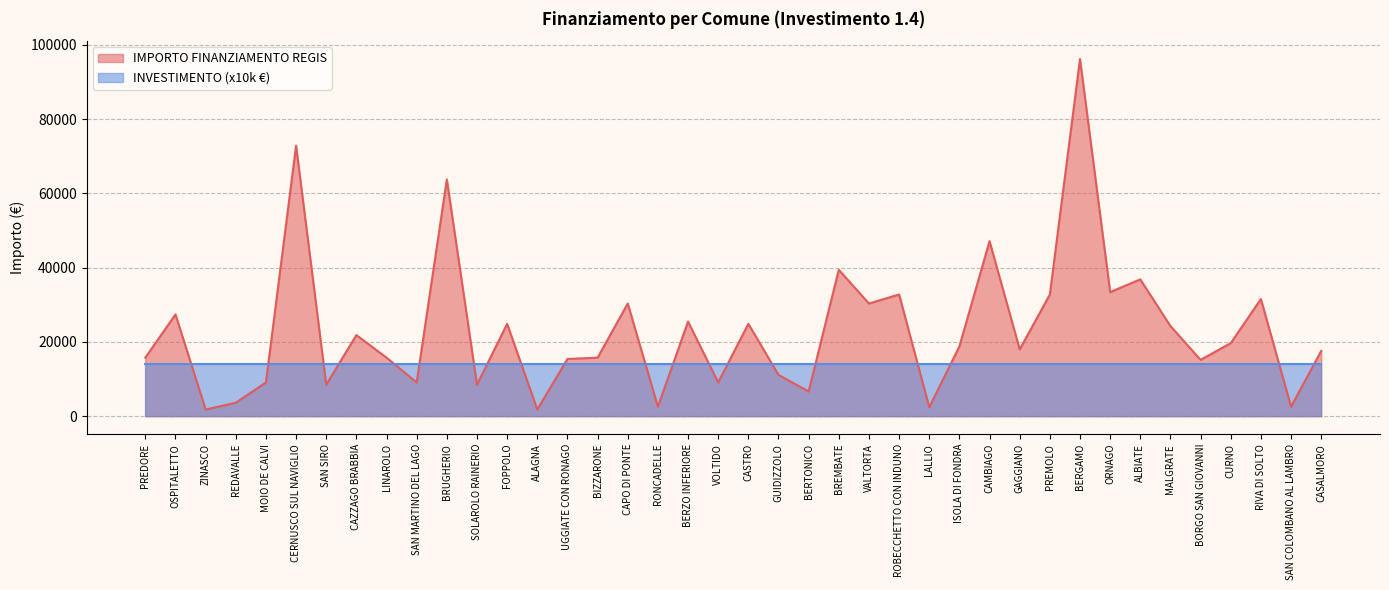

What is the greatest value displayed?

96145